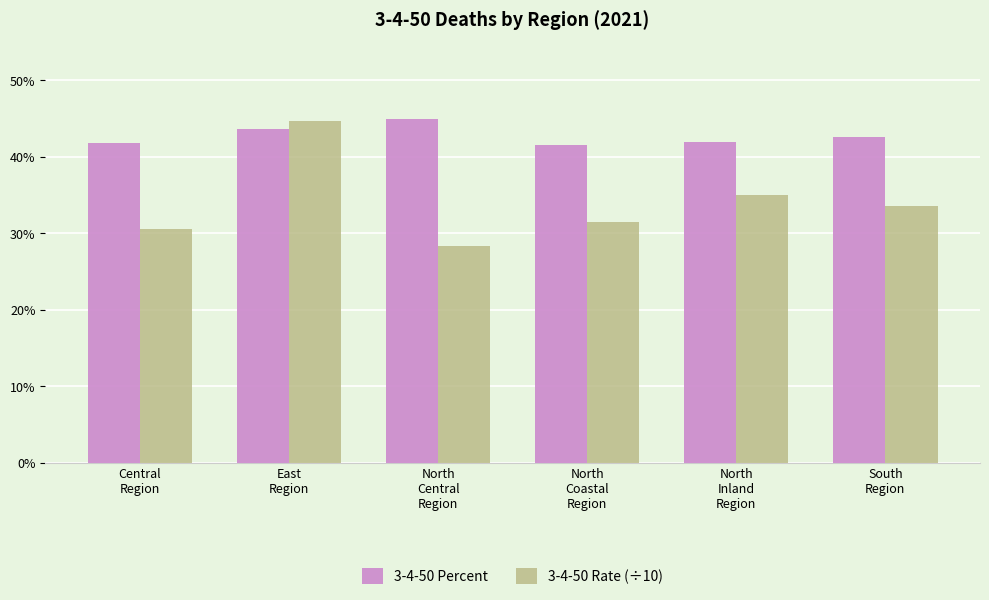

What is the difference between the maximum and minimum values in the 3-4-50 Percent series?

3.5